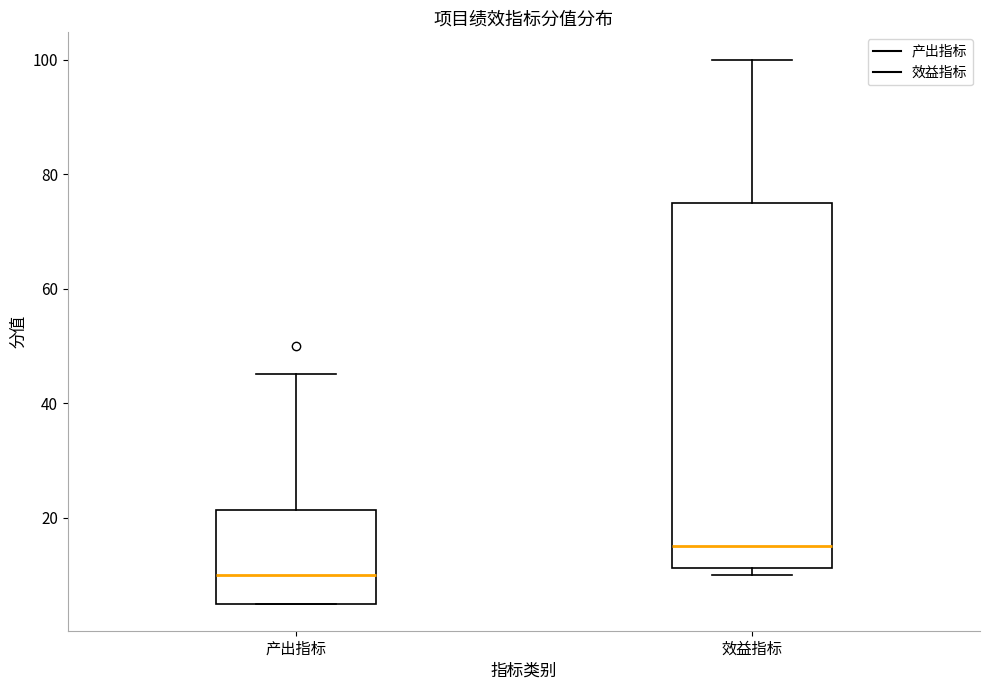

Where is the lower edge of the box for 效益指标 on the y-axis? The values are not printed on the chart, so give them approximately, as read against the axis.

12